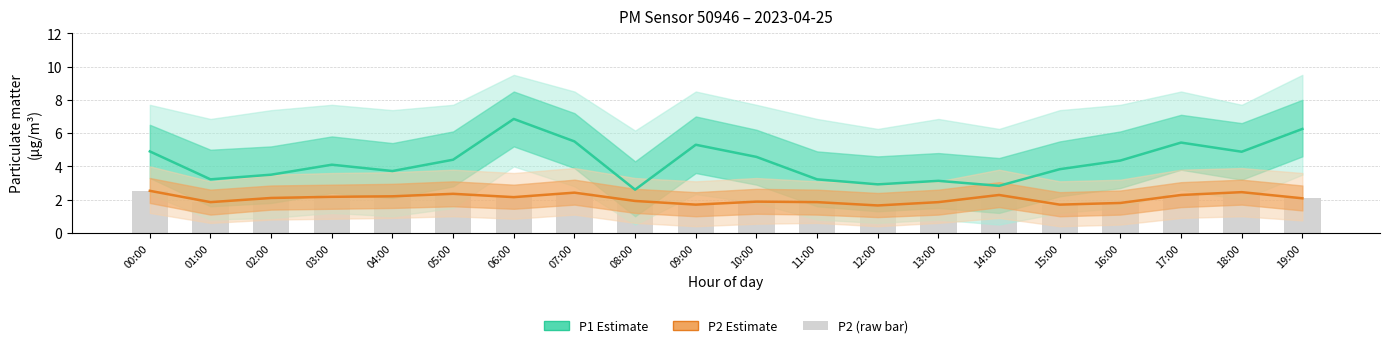

How many values in the P2 (bar) series are below 2?

9